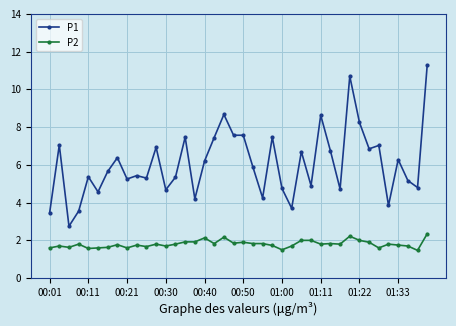

Which series has the largest range (max minus min)?

P1